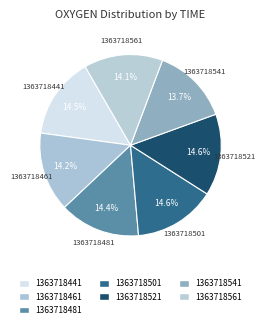

To the nearest percent, what percentage of the pie is 1363718461?

14%